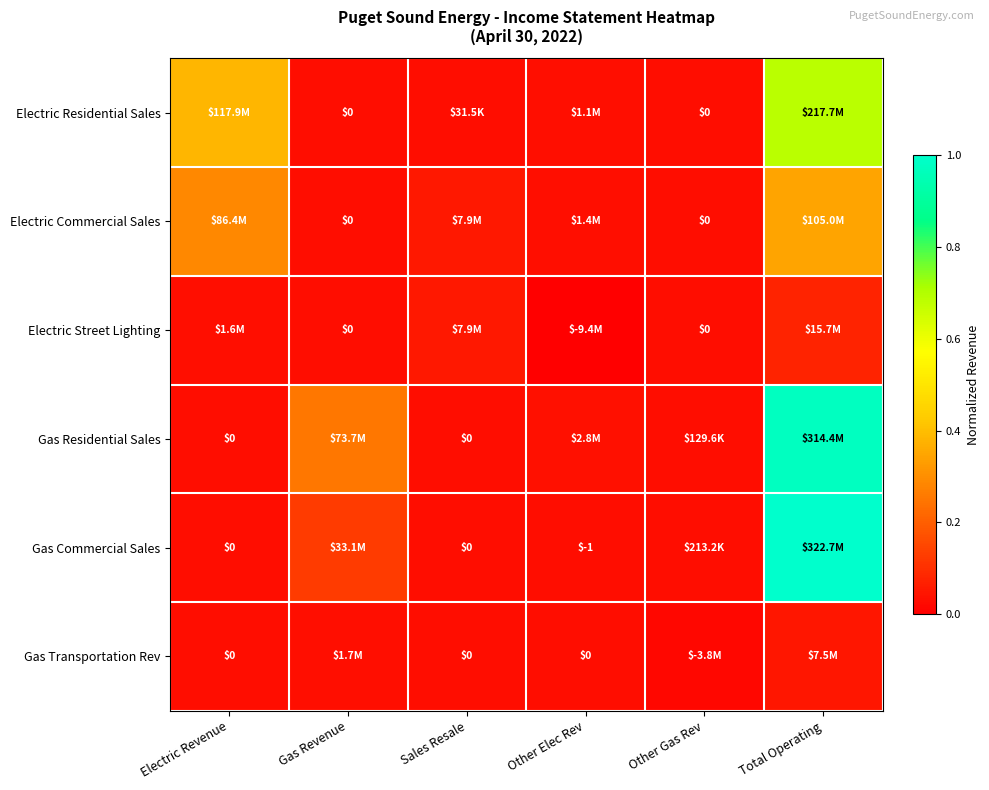

Which has a higher value, Other Elec Rev or Electric Revenue?

Electric Revenue